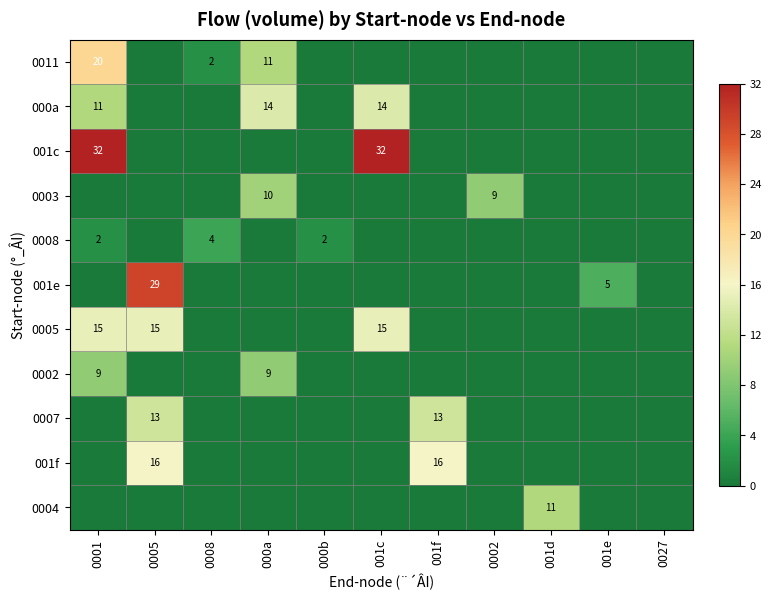

The value of 0008 at 000b is 2. True or false?

True